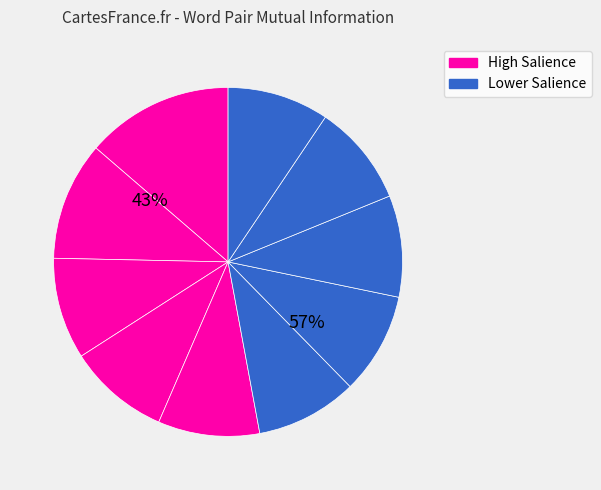

Is there any slice that represents more than half of the pie?

No